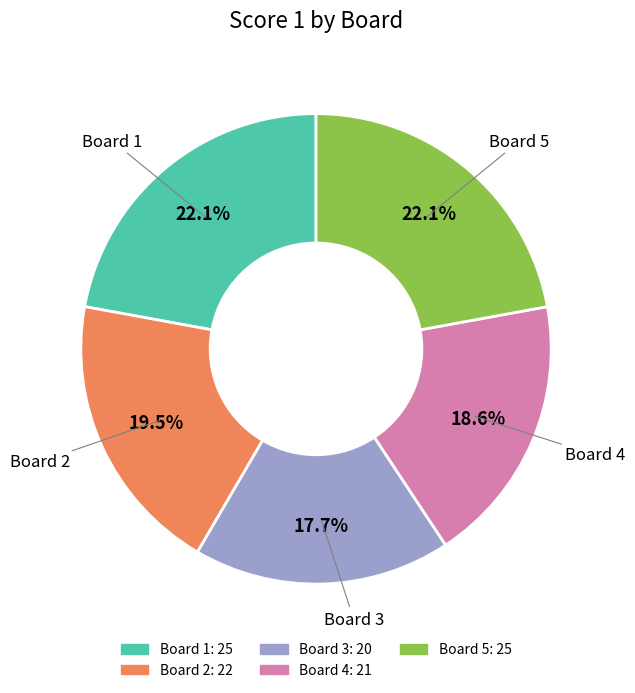

The Board 1 slice represents 30% of the pie. True or false?

False